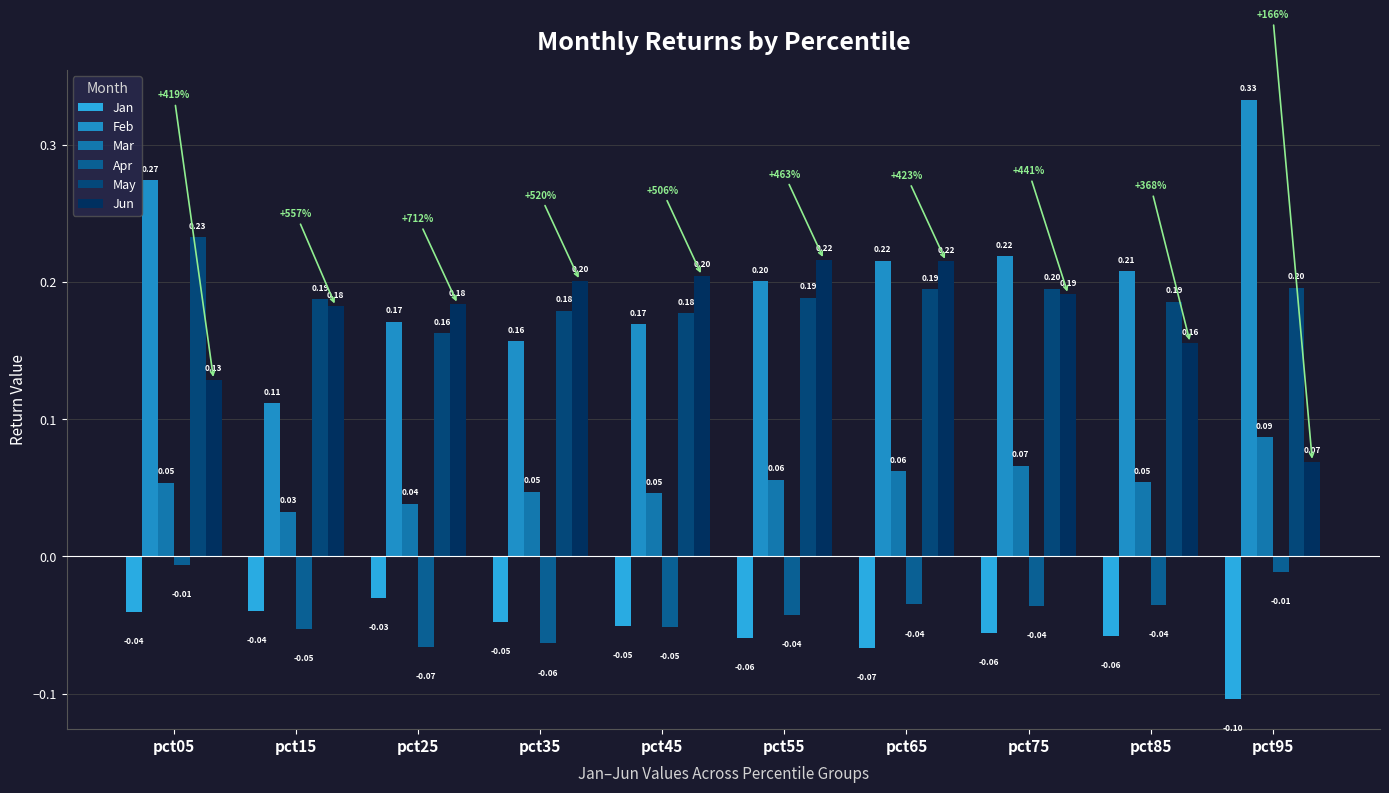

Reading left to right, what are all the values shown in this chart?

Jan: -0.0	-0.0	-0.0	-0.0	-0.1	-0.1	-0.1	-0.1	-0.1	-0.1
Feb: 0.3	0.1	0.2	0.2	0.2	0.2	0.2	0.2	0.2	0.3
Mar: 0.1	0.0	0.0	0.0	0.0	0.1	0.1	0.1	0.1	0.1
Apr: -0.0	-0.1	-0.1	-0.1	-0.1	-0.0	-0.0	-0.0	-0.0	-0.0
May: 0.2	0.2	0.2	0.2	0.2	0.2	0.2	0.2	0.2	0.2
Jun: 0.1	0.2	0.2	0.2	0.2	0.2	0.2	0.2	0.2	0.1